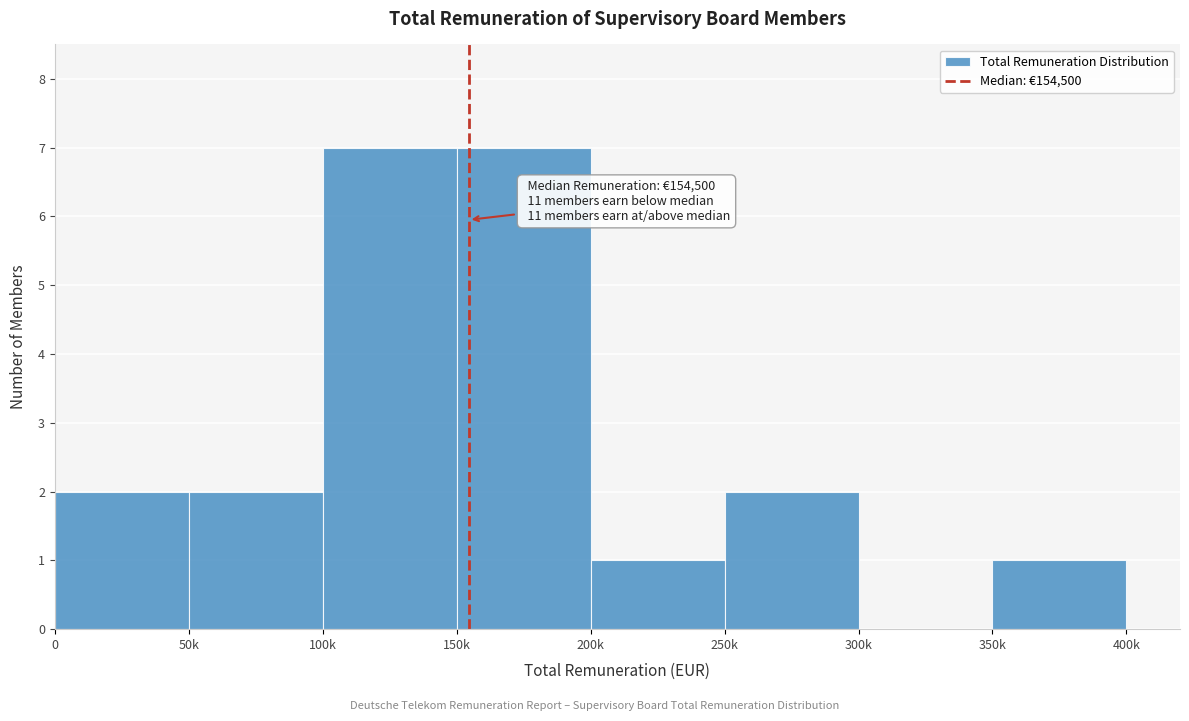

Reading left to right, what are all the values shown in this chart?

0=2	50k=2	100k=7	150k=7	200k=1	250k=2	300k=0	350k=1